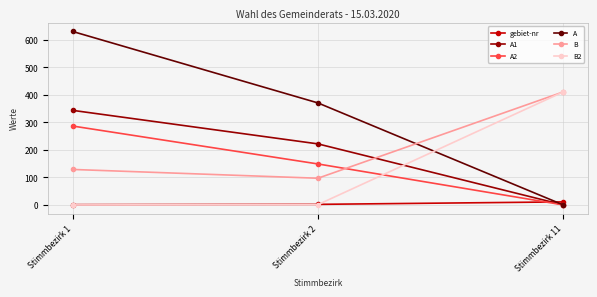

What are all the series names shown in the legend?

gebiet-nr, A1, A2, A, B, B2